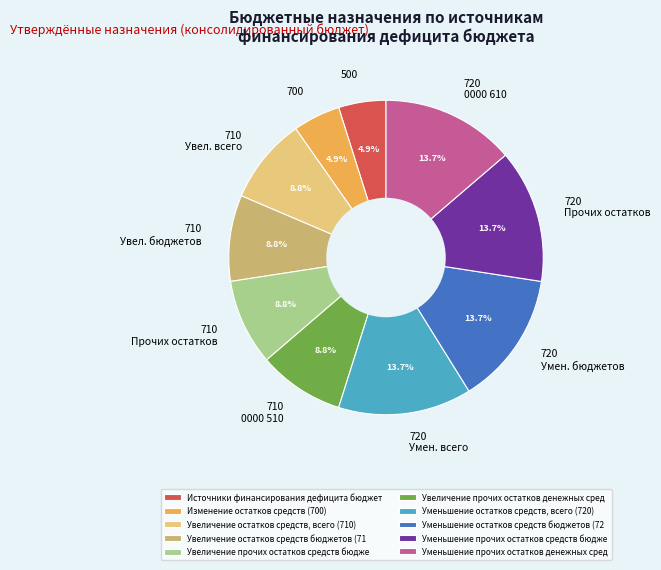

To the nearest percent, what is the difference between the largest and smallest slice percentages?

9%